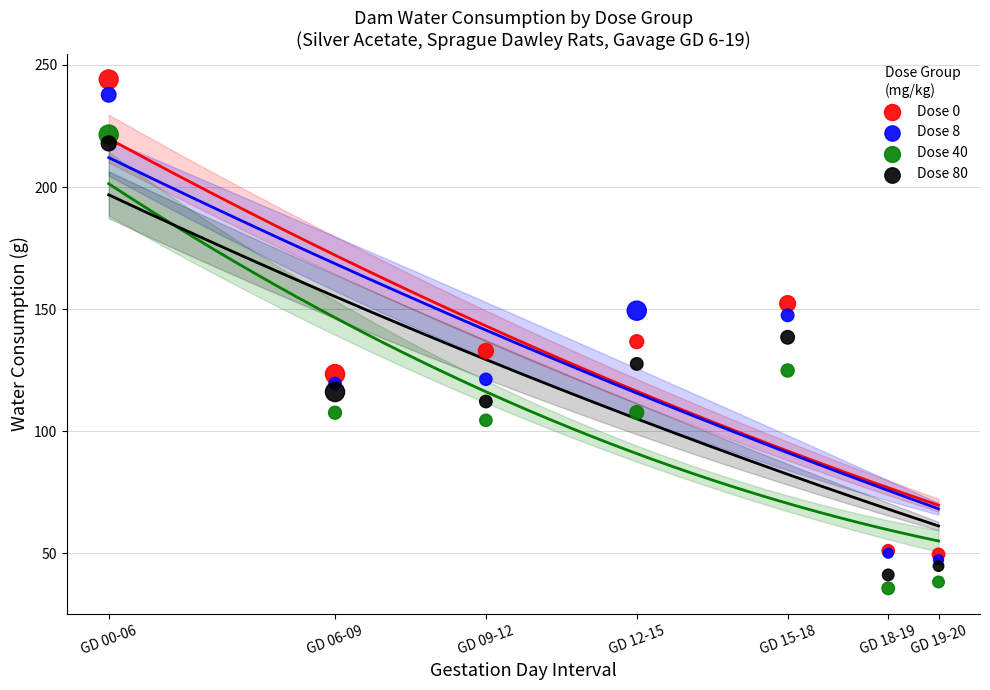

Which series has the largest Y range (max minus min)?

Dose 0